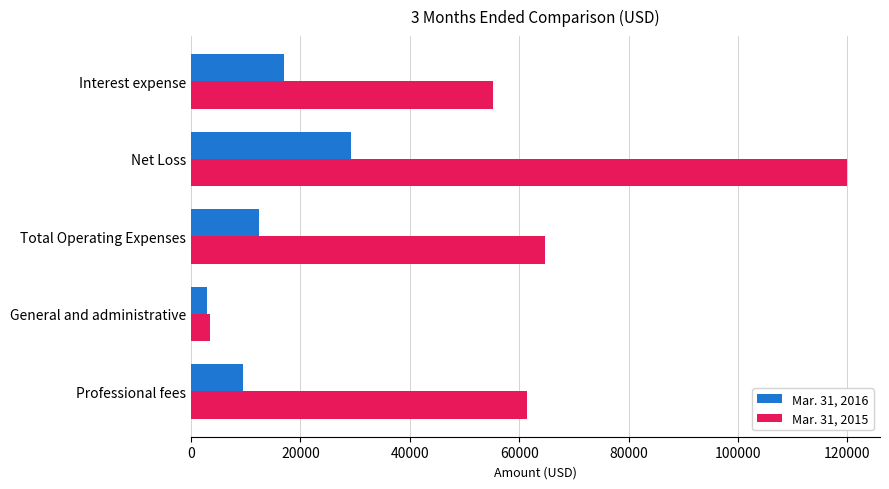

Which category has the highest value across all series?

Net Loss